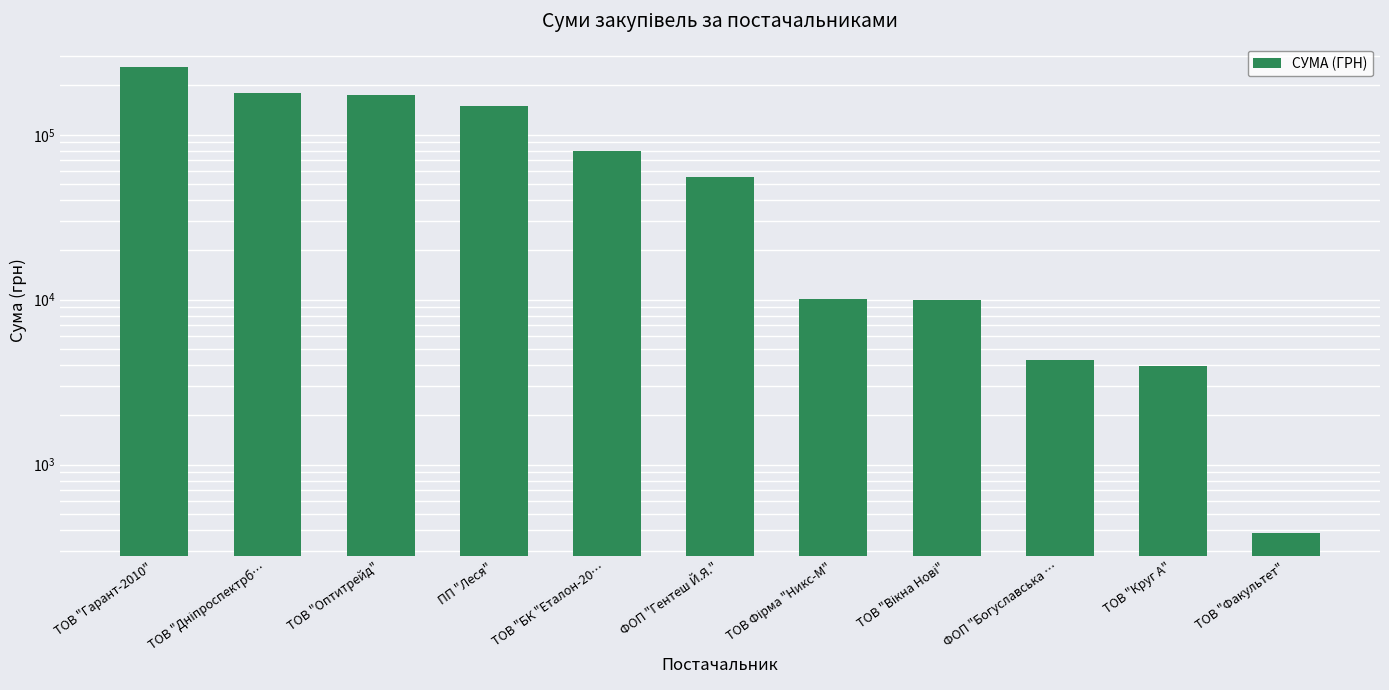

Reading left to right, list all the values displayed in this chart.

ТОВ "Гарант-2010"=257856.4	ТОВ "Дніпроспектрб…=179989.2	ТОВ "Оптитрейд"=175446.4	ПП "Леся"=149863.5	ТОВ "БК "Еталон-20…=79778.0	ФОП "Гентеш Й.Я."=55817.0	ТОВ Фірма "Никс-М"=10161.0	ТОВ "Вікна Нові"=9932.0	ФОП "Богуславська …=4279.0	ТОВ "Круг А"=3954.3	ТОВ "Факультет"=385.0